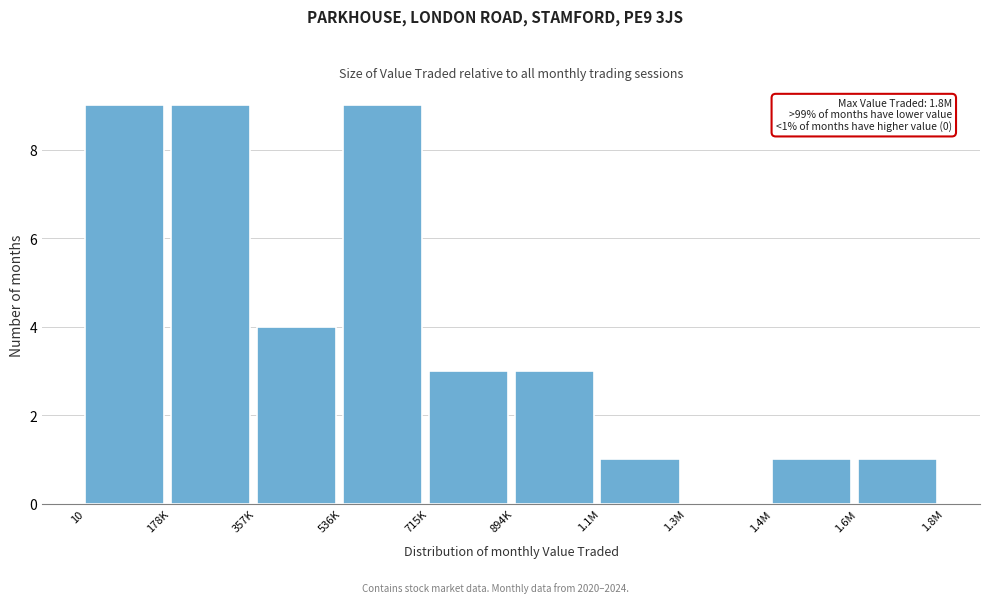

Reading left to right, what are all the values shown in this chart?

10=9	178K=9	357K=4	536K=9	715K=3	894K=3	1.1M=1	1.3M=0	1.4M=1	1.6M=1